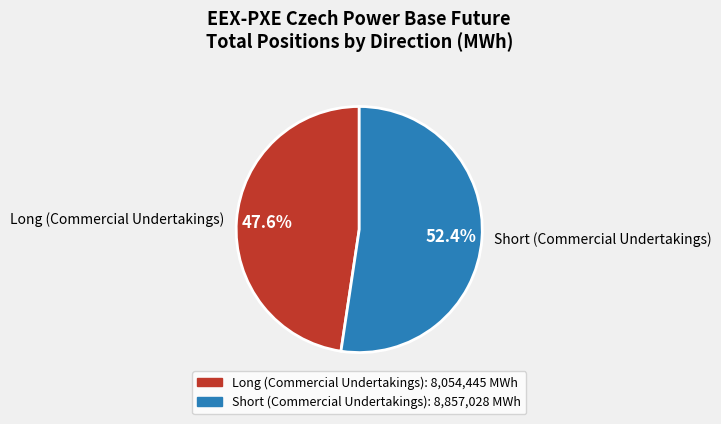

Count the number of slices in the pie.

2